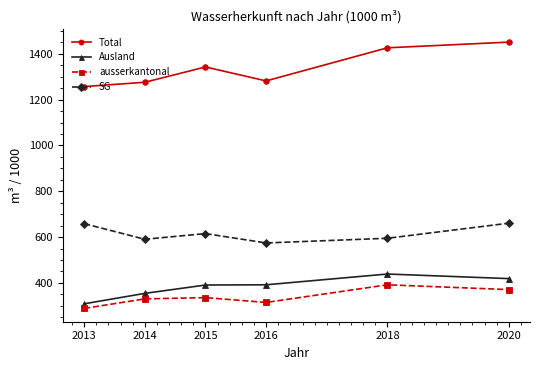

What is the maximum value for Ausland?

439.0